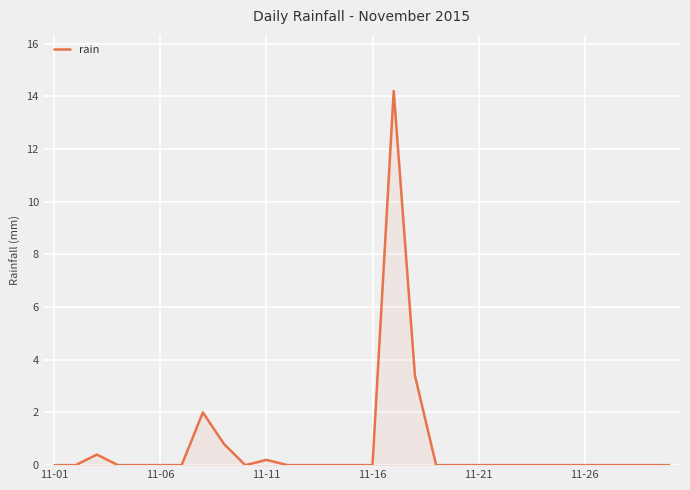

Count the number of data series in this chart.

1